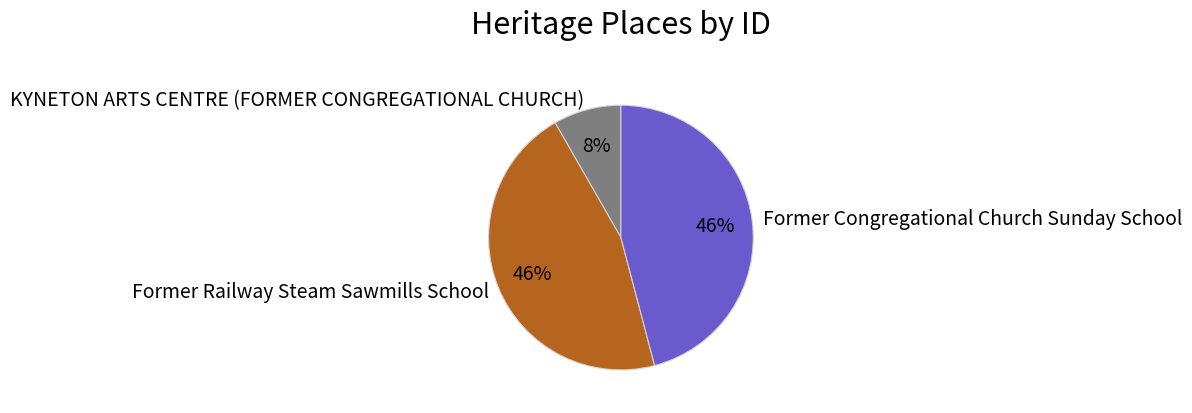

To the nearest percent, what portion does Former Congregational Church Sunday School represent?

46%